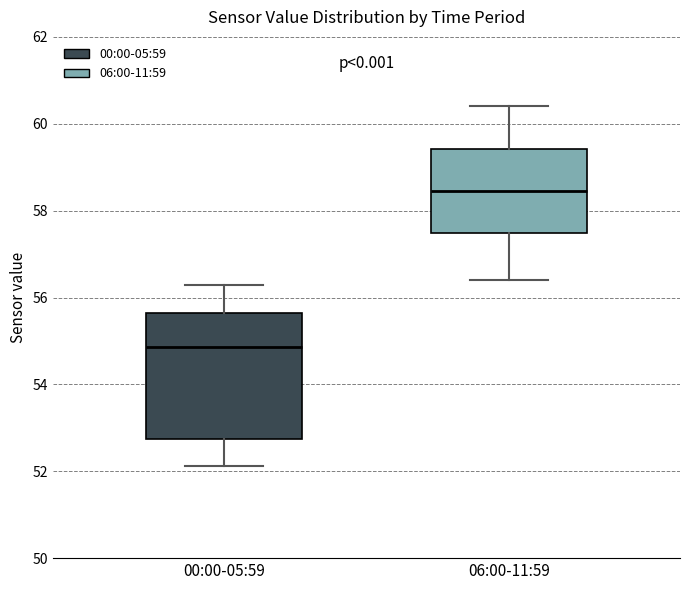

Reading left to right, transcribe this box plot: for each box, give where its median line is, the range the box spans, and where its two whiskers end, as read against the y-axis. The values are not printed on the chart, so give them approximately, as read against the axis.

00:00-05:59: median 54.8, box 52.8 to 55.6, whiskers 52.2 to 56.2
06:00-11:59: median 58.4, box 57.4 to 59.4, whiskers 56.4 to 60.4